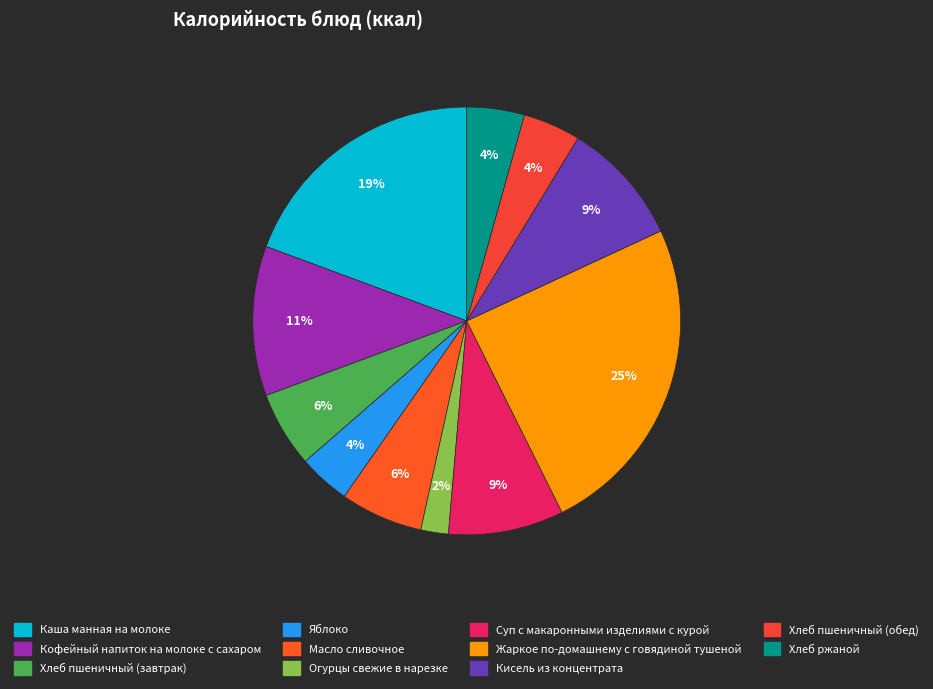

Approximately how many times larger is the value at Каша манная на молоке compared to Суп с макаронными изделиями с курой?

2.2